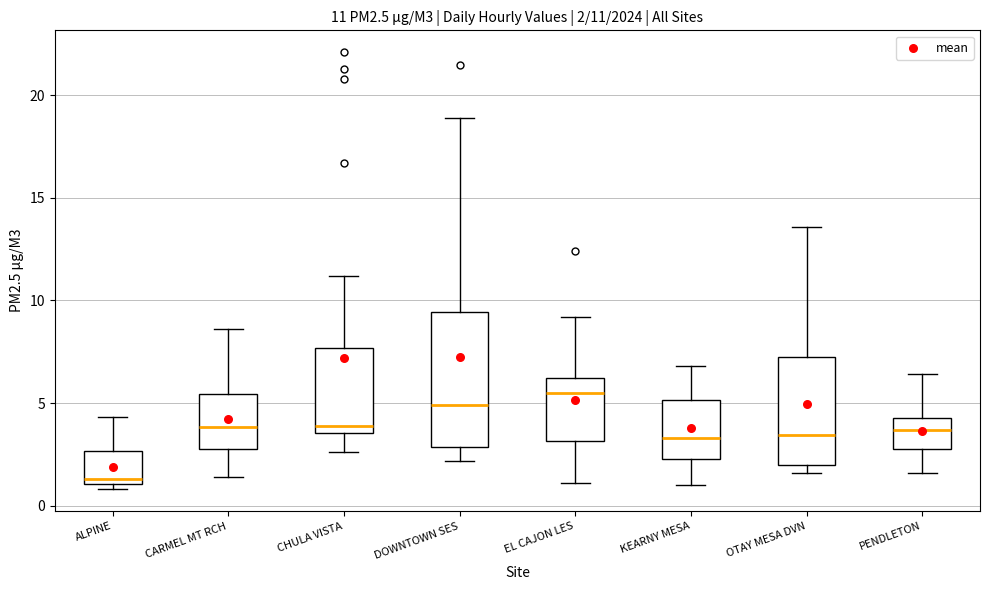

Which box is the tallest, from its lower edge to its upper edge?

DOWNTOWN SES